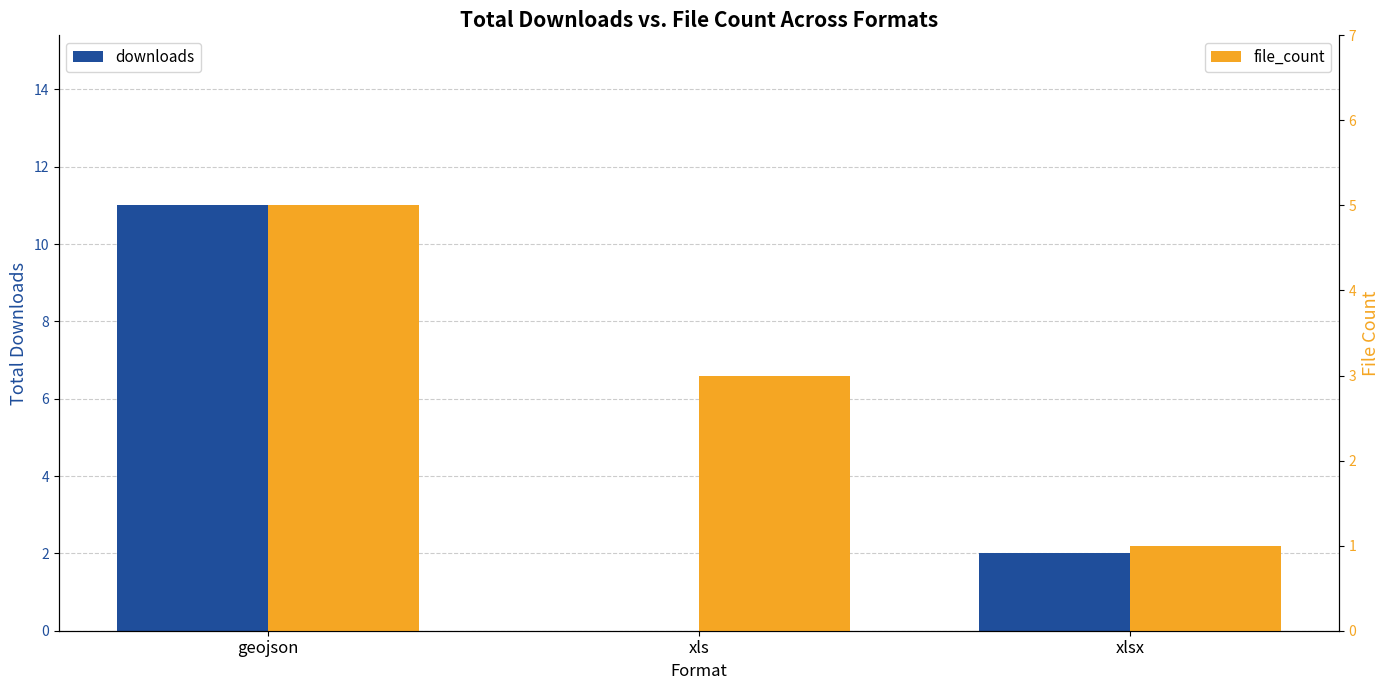

Reading right to left, what are all the values shown in this chart?

downloads: 2	0	11
file_count: 1	3	5